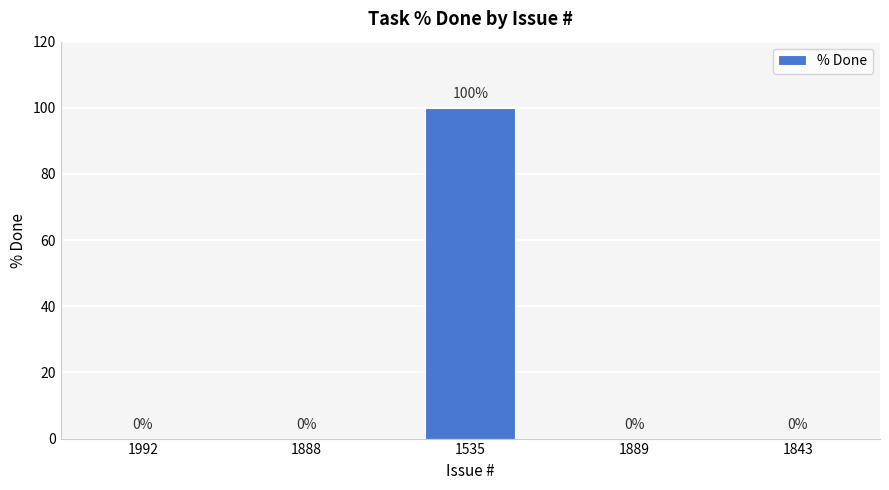

Reading left to right, what are all the values shown in this chart?

1992=0	1888=0	1535=100	1889=0	1843=0